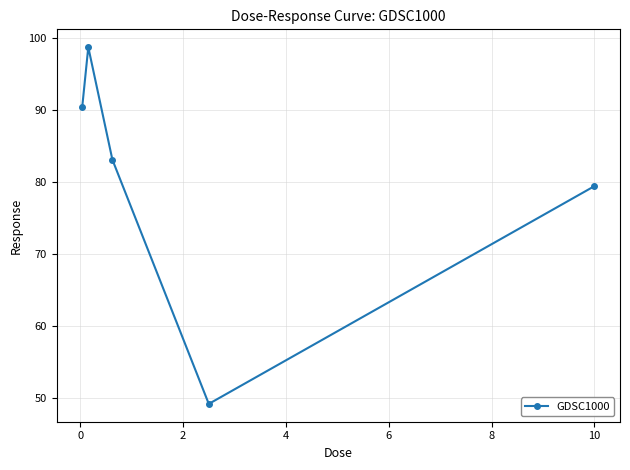

What is the maximum value shown in the chart?

98.7